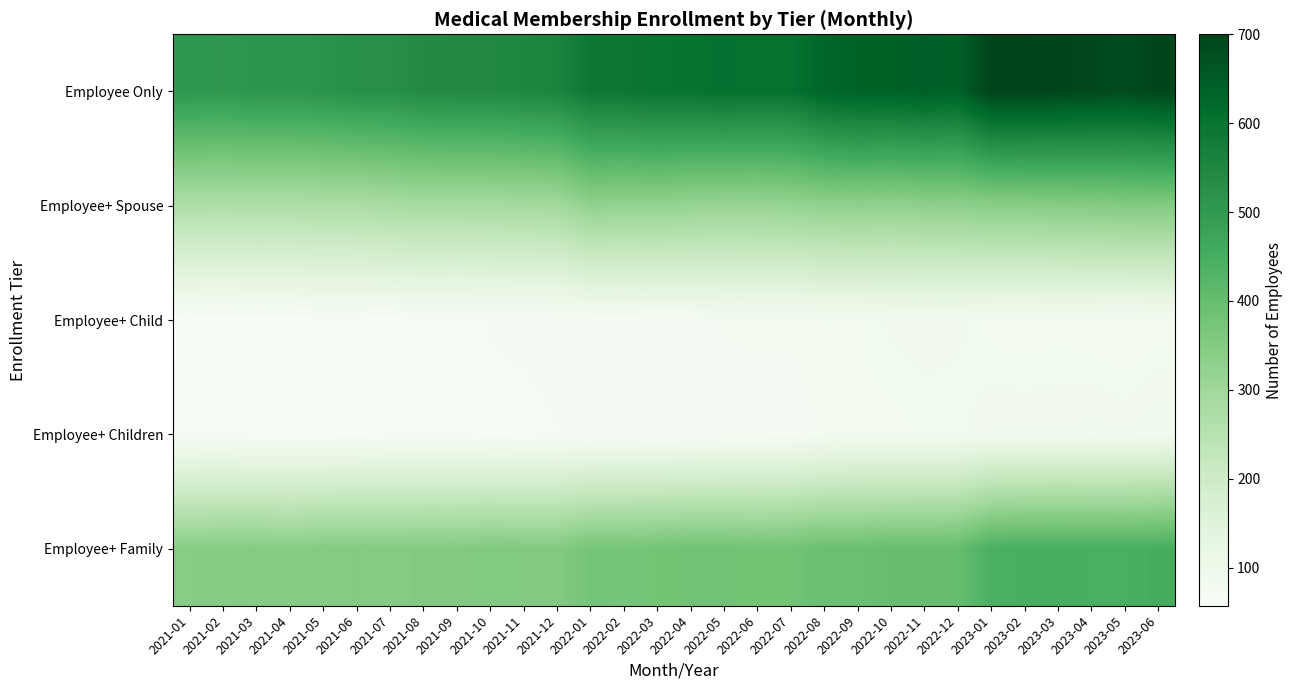

At which category does the chart reach its peak across all series?

2023-01